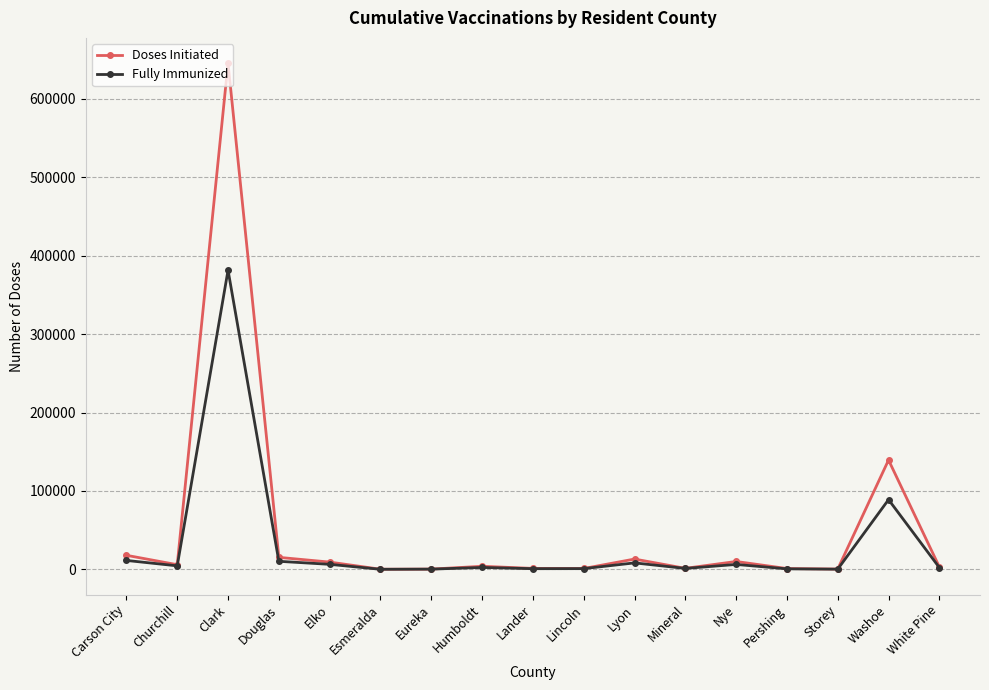

What are all the series names shown in the legend?

Doses Initiated, Fully Immunized